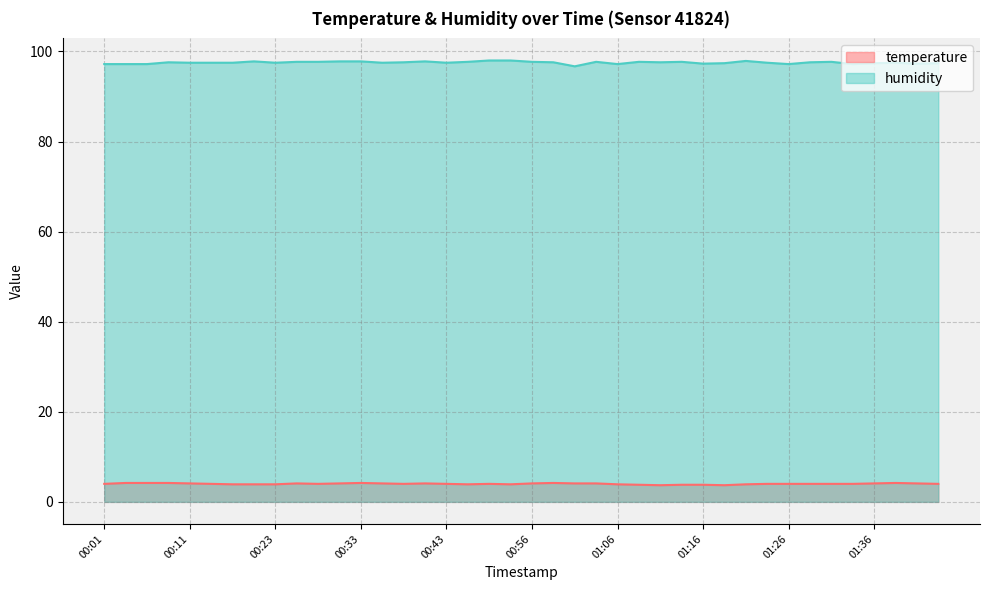

How many lines are shown in the chart?

2